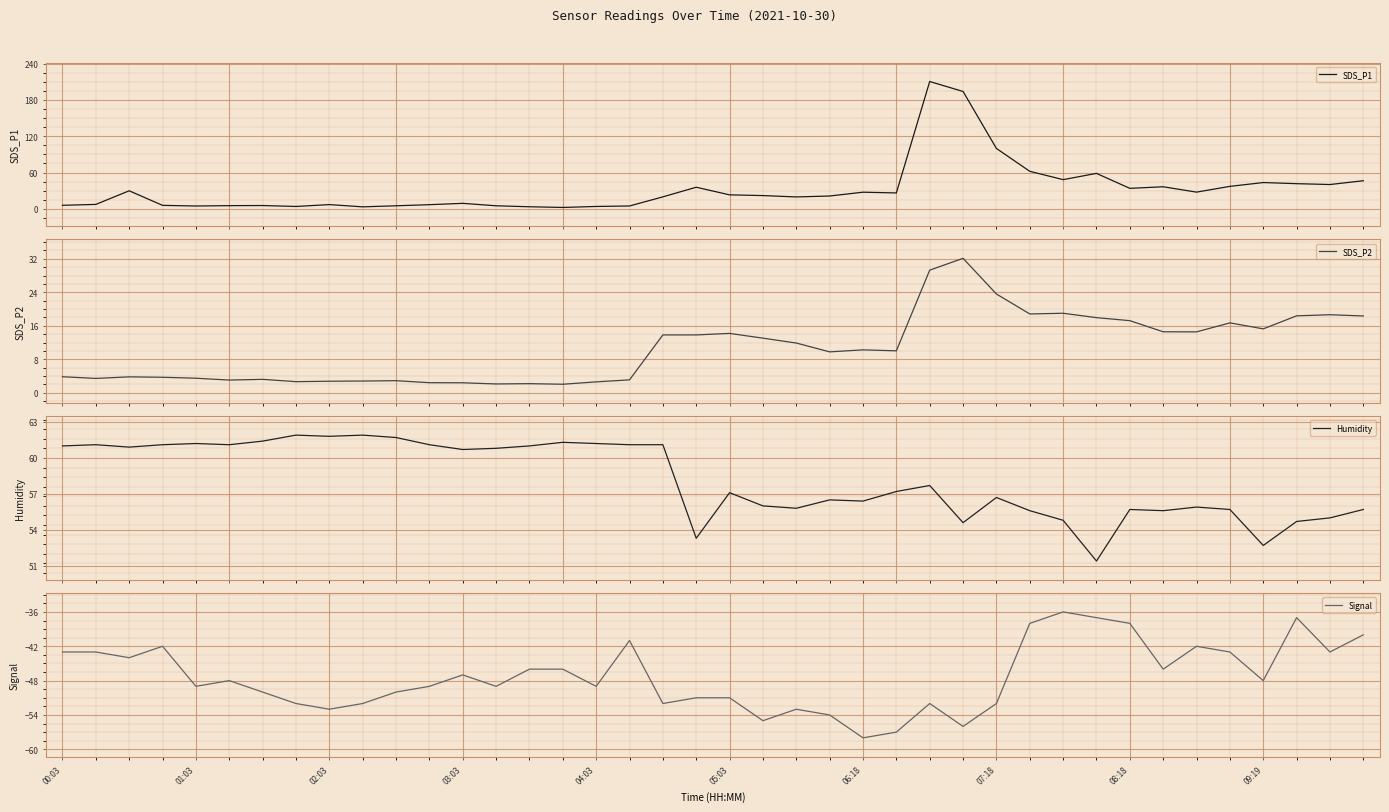

Where is Humidity nearest to the value 56?

21